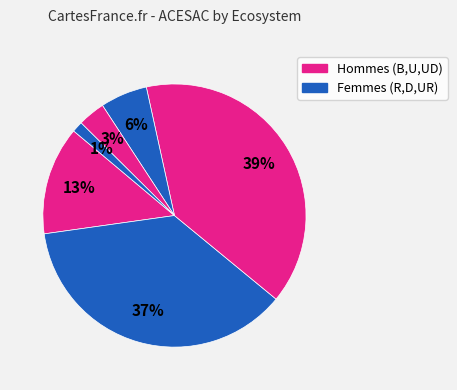

How many segments does this pie chart have?

6